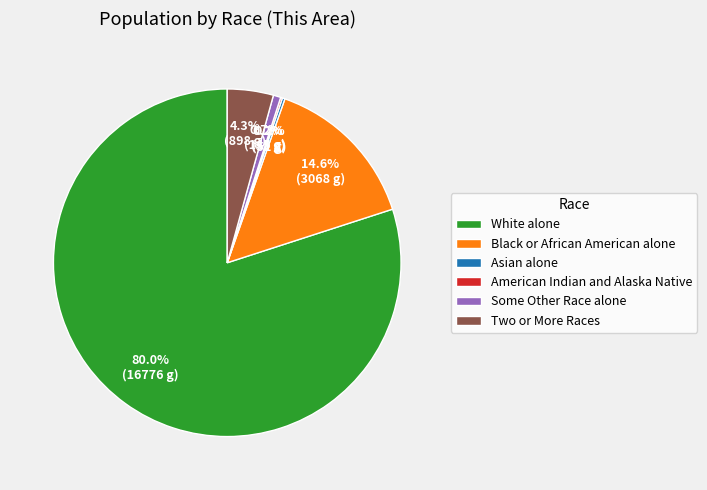

Between White alone and Black or African American alone, which is larger?

White alone